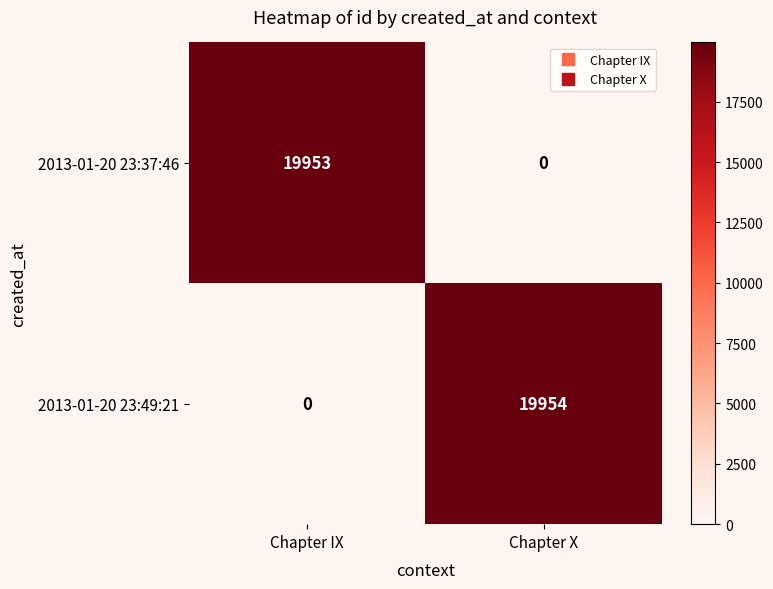

What is the difference between the maximum and minimum values in the 2013-01-20 23:49:21 series?

19954